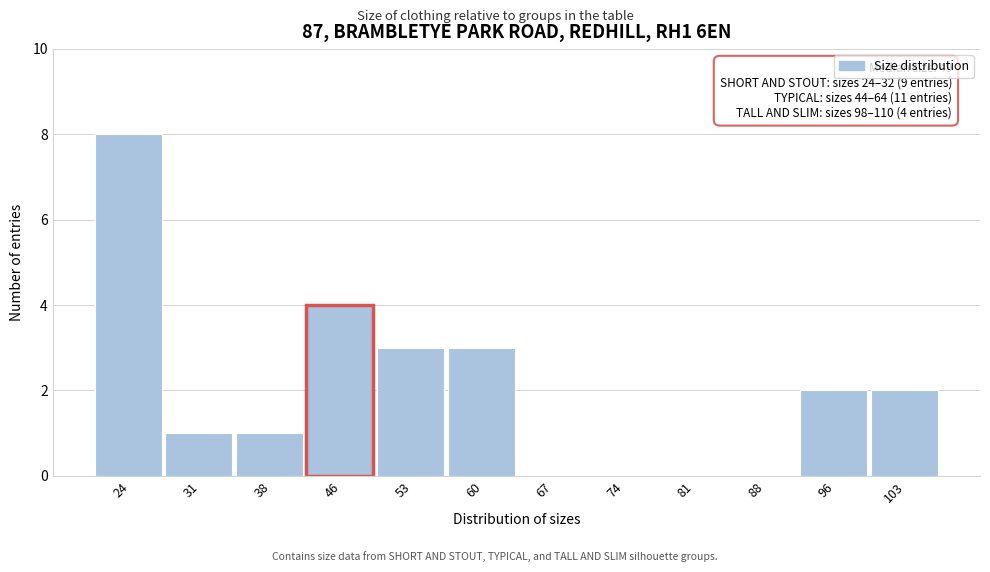

Reading left to right, what are all the values shown in this chart?

24=8	31=1	38=1	46=4	53=3	60=3	67=0	74=0	81=0	88=0	96=2	103=2